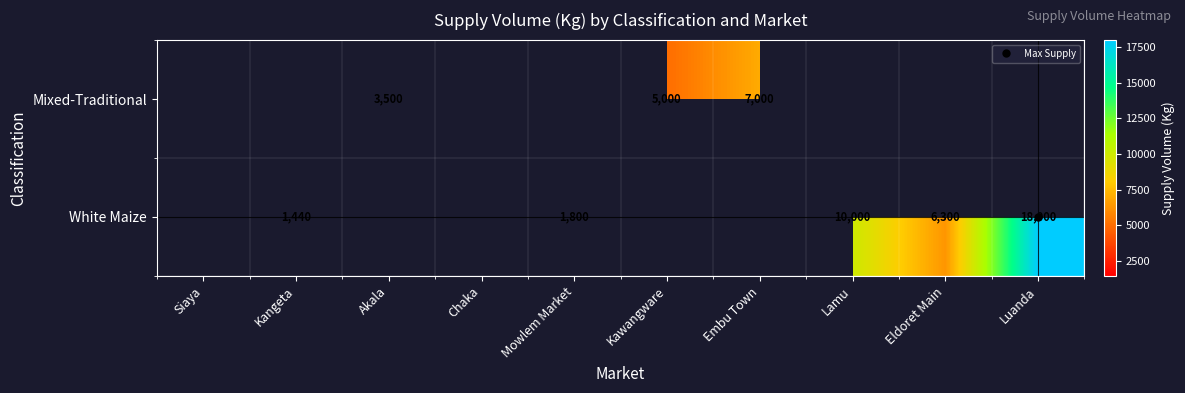

How many data points in Mixed-Traditional are less than 5000?

1